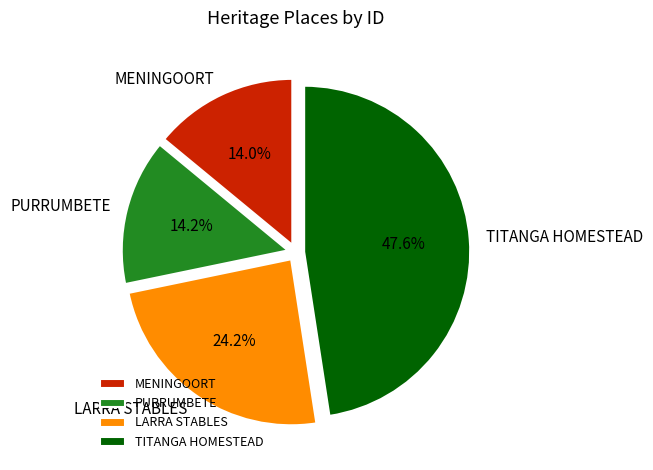

Is it true that LARRA STABLES is 24% of the pie?

True